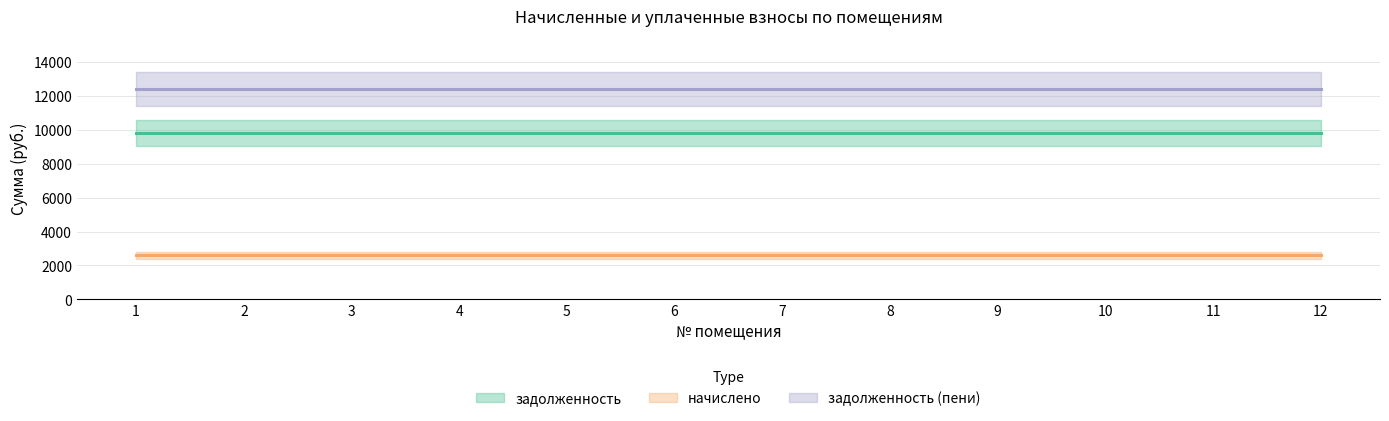

What is the total value across all series at 9?

24817.7